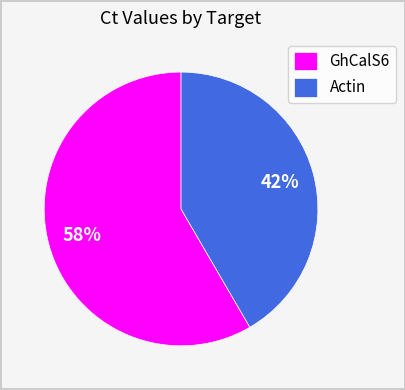

Is it true that Actin is 27% of the pie?

False